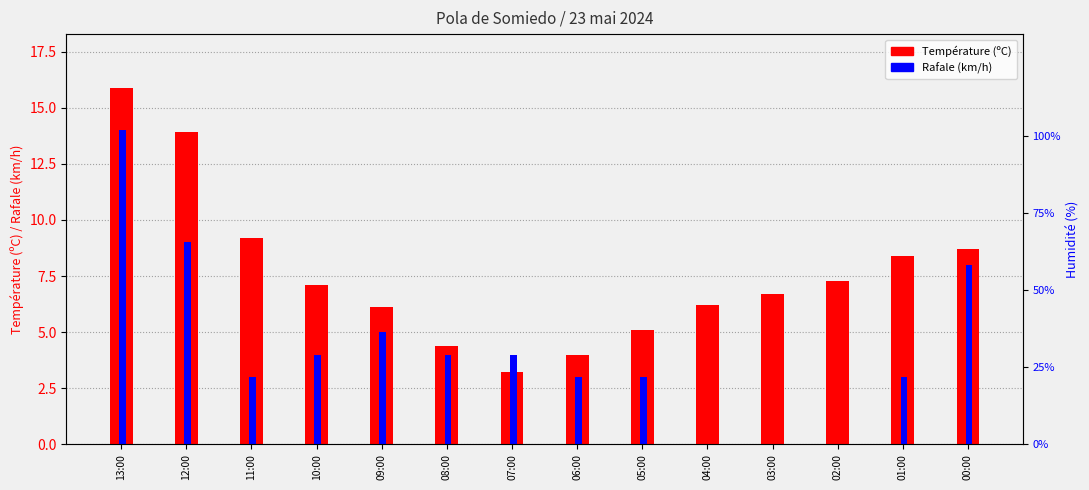

Reading left to right, list all the values displayed in this chart.

Température (ºC): 15.9	13.9	9.2	7.1	6.1	4.4	3.2	4.0	5.1	6.2	6.7	7.3	8.4	8.7
Rafale (km/h): 14.0	9.0	3.0	4.0	5.0	4.0	4.0	3.0	3.0	0.0	0.0	0.0	3.0	8.0